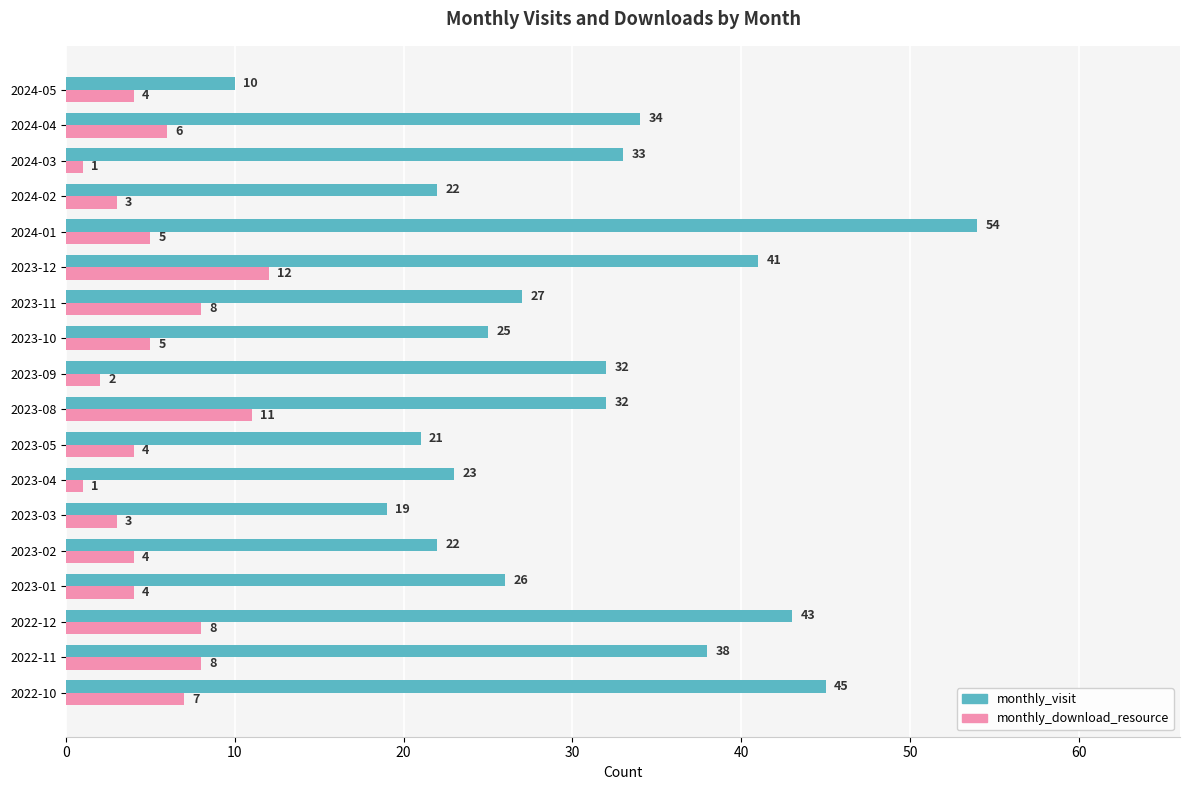

What is the sum of all monthly_visit values?

547